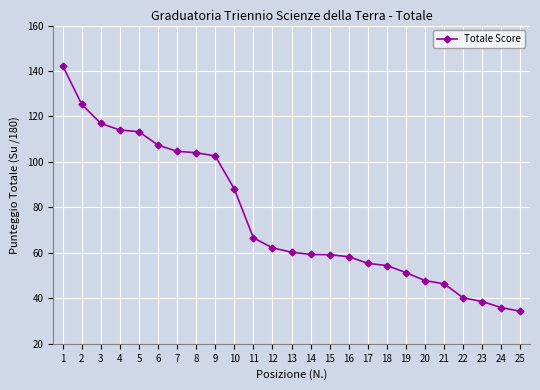

What is the change in value from 12 to 17?

-6.8